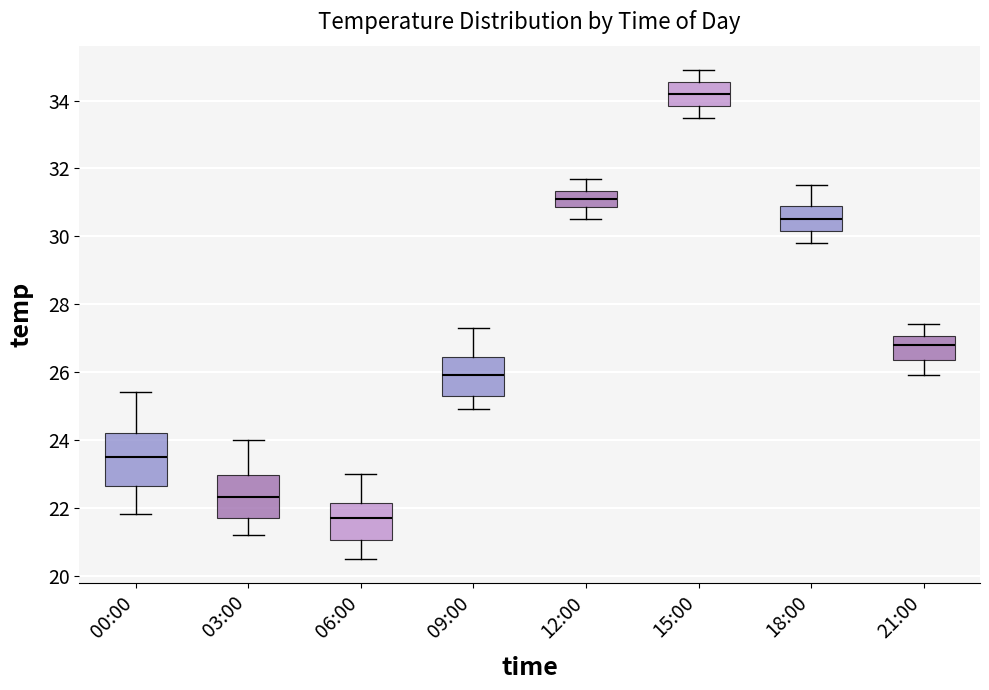

Which box has the highest median line?

15:00